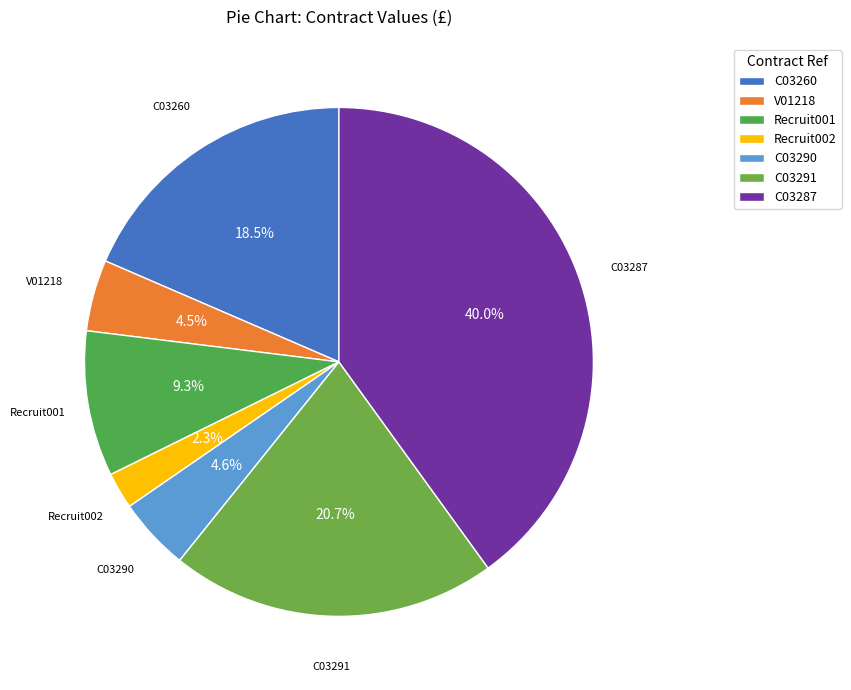

Is there any slice that represents more than half of the pie?

No